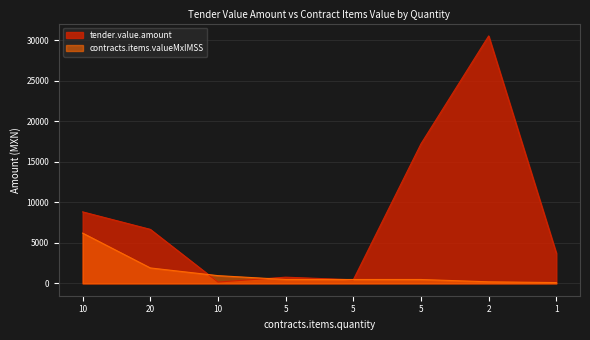

List the series in order of their peak value, lowest first.

contracts.items.valueMxIMSS, tender.value.amount